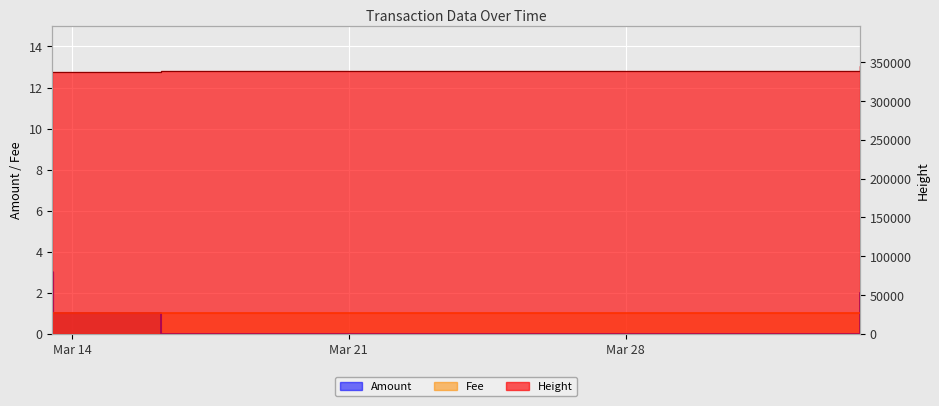

At 2017-03-13 12:34:02, list the series in order from largest to smallest.

Height, Amount, Fee